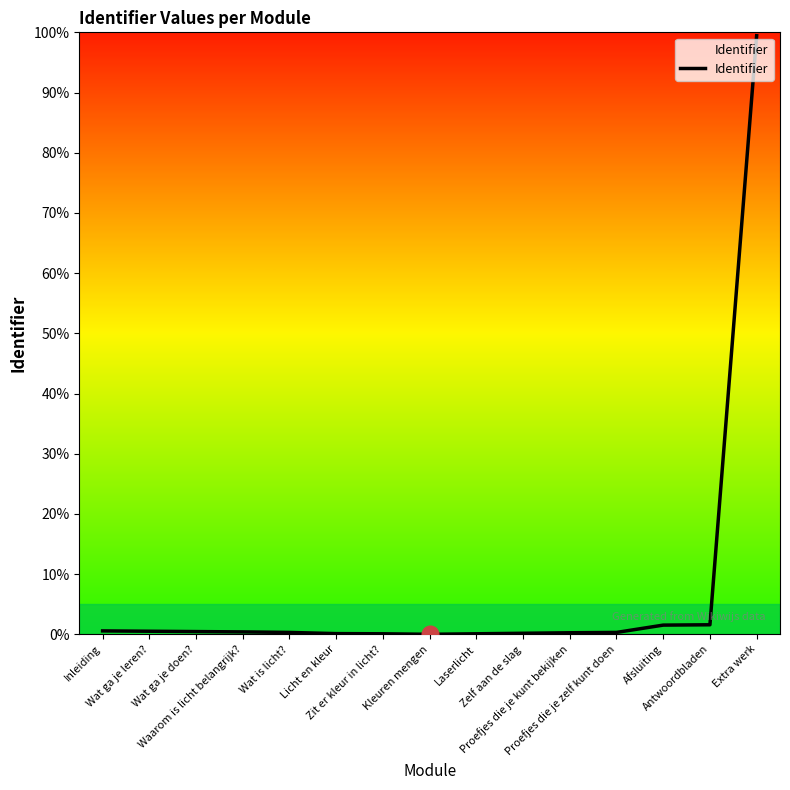

Where is the first local minimum?

Kleuren mengen